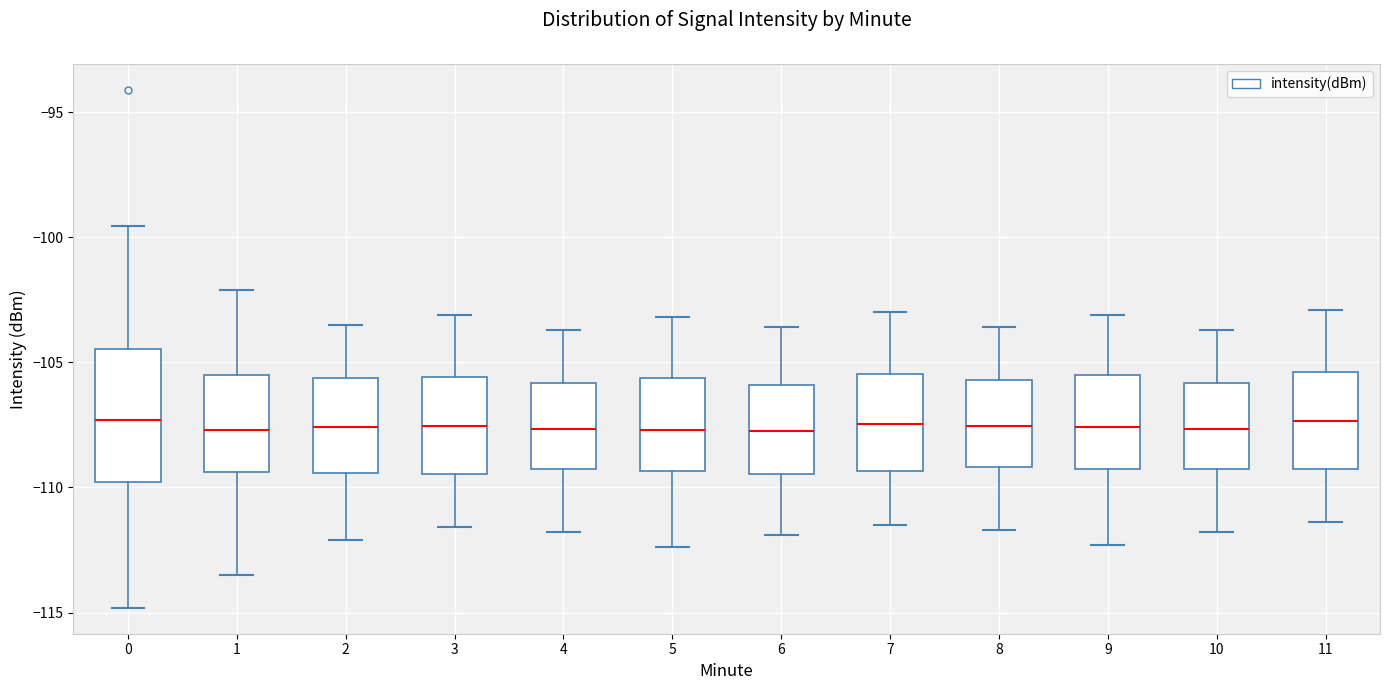

Where is the lower edge of the box at x = 1 on the y-axis? The values are not printed on the chart, so give them approximately, as read against the axis.

-109.5